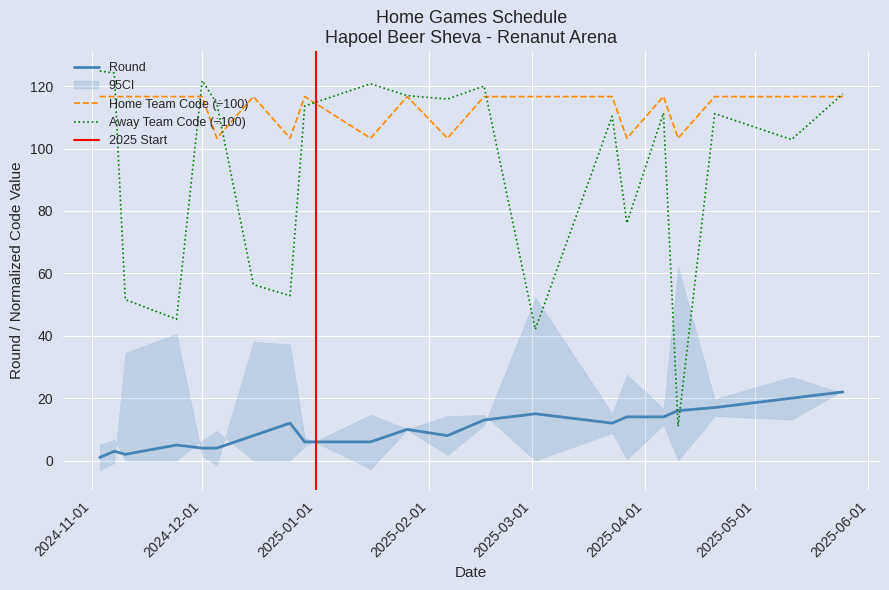

What is the difference between the highest and lowest values at 10-11-2024?

114.7